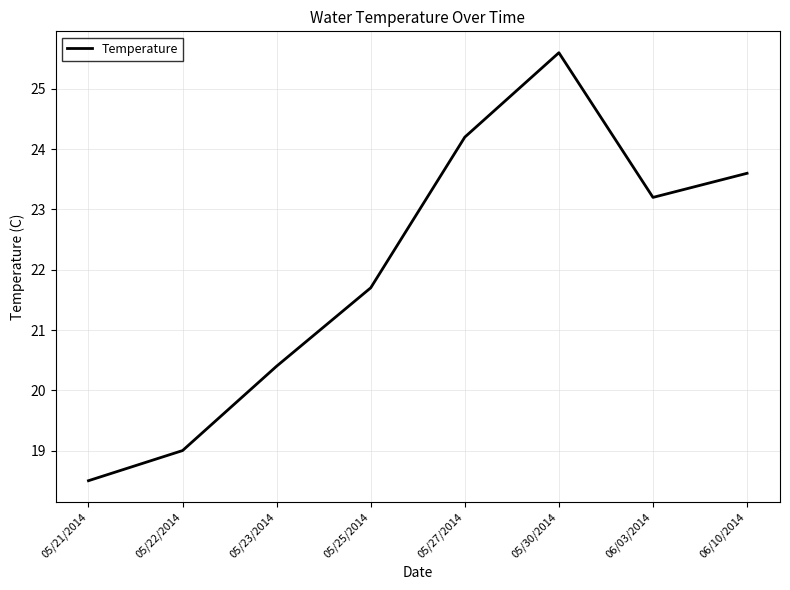

True or false: there are more than 0 points higher than both neighbors.

True